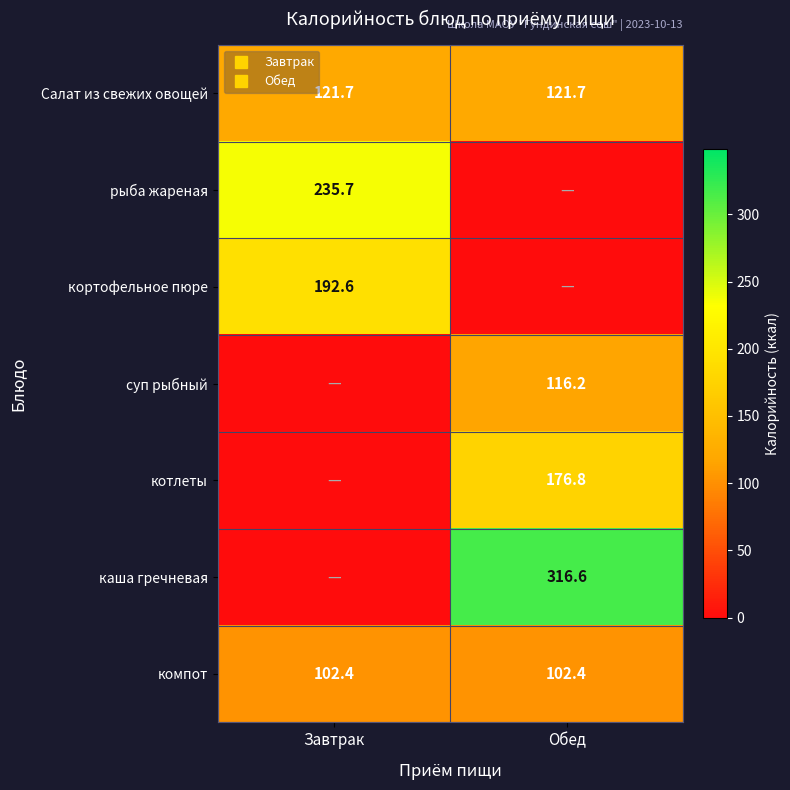

Is the value of каша гречневая at Завтрак greater than the value of рыба жареная at Завтрак?

No